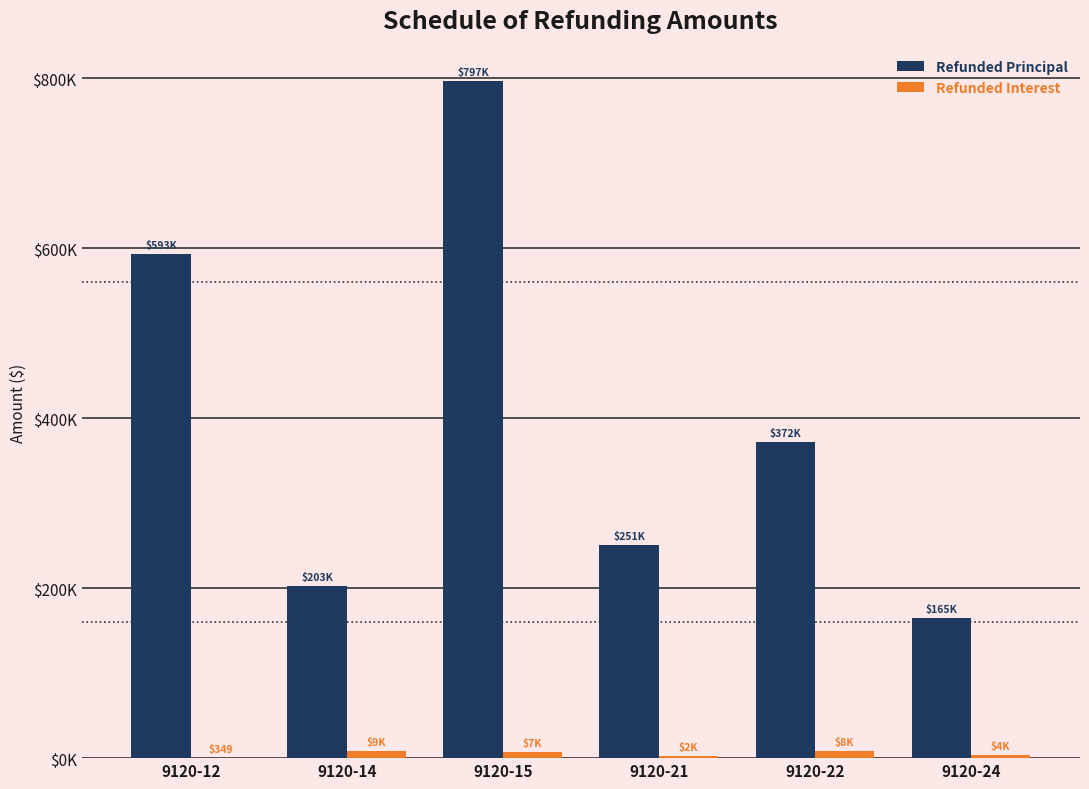

Does the chart contain stacked bars?

No